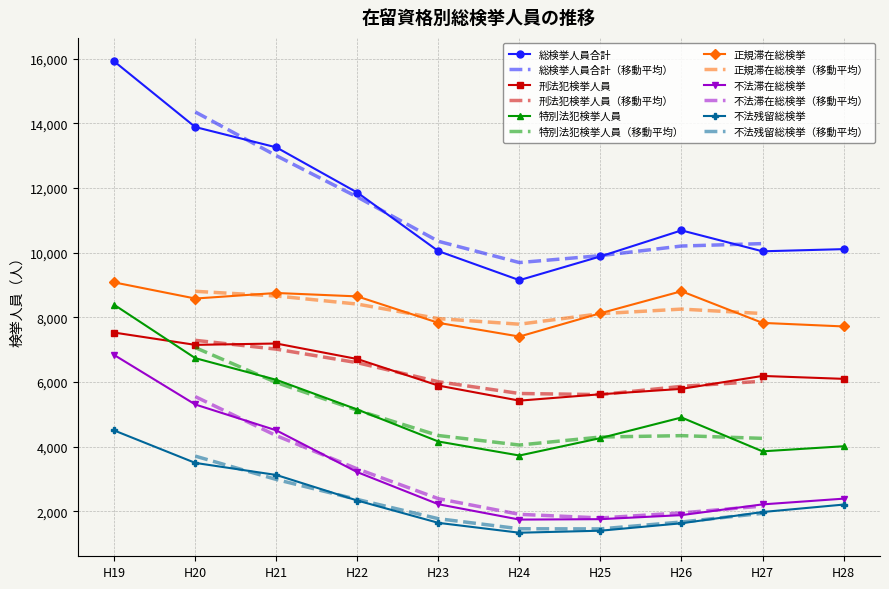

Read the 不法残留総検挙 value at H24, to the nearest 10.

1340